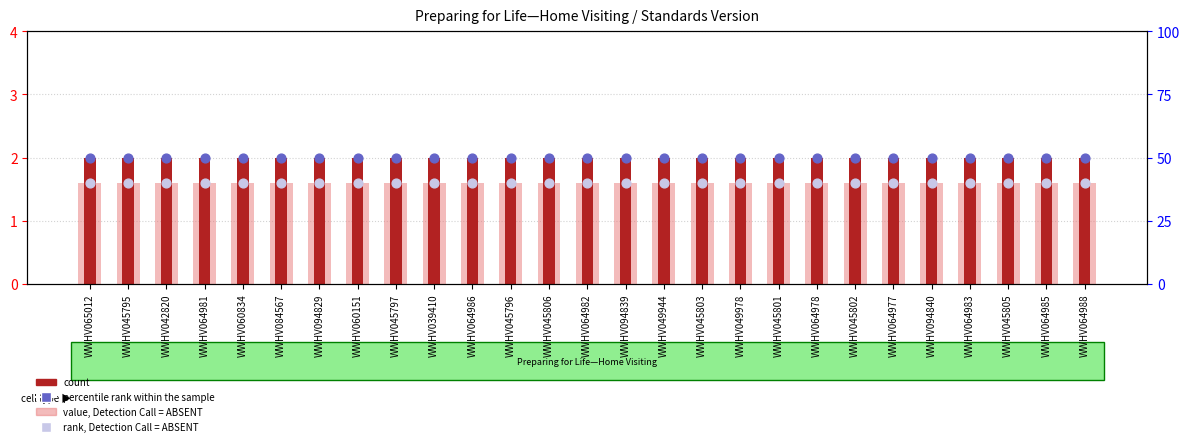

At how many categories does at least one series exceed 22?

27